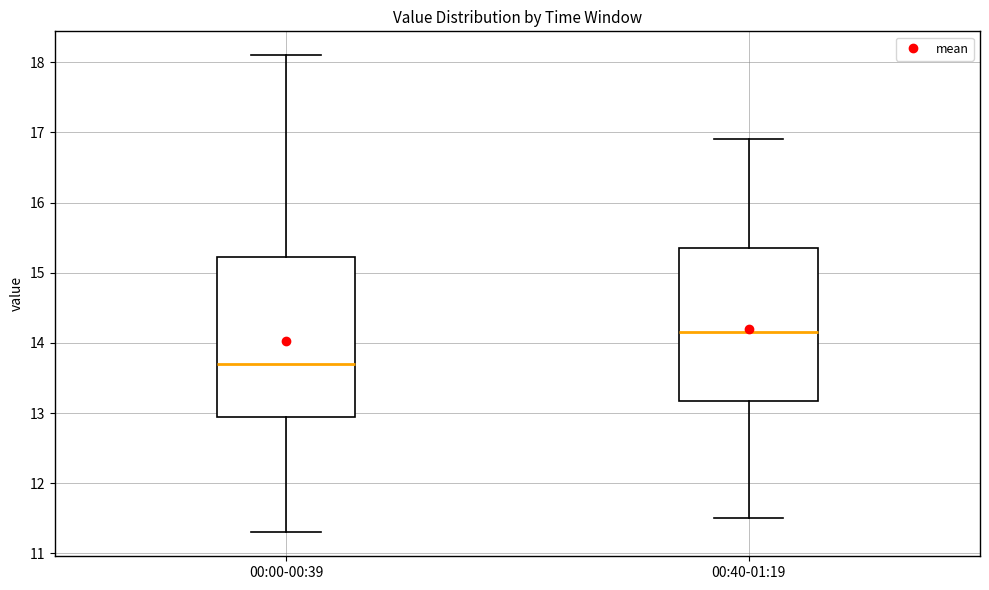

Which box has the highest median line?

00:40-01:19